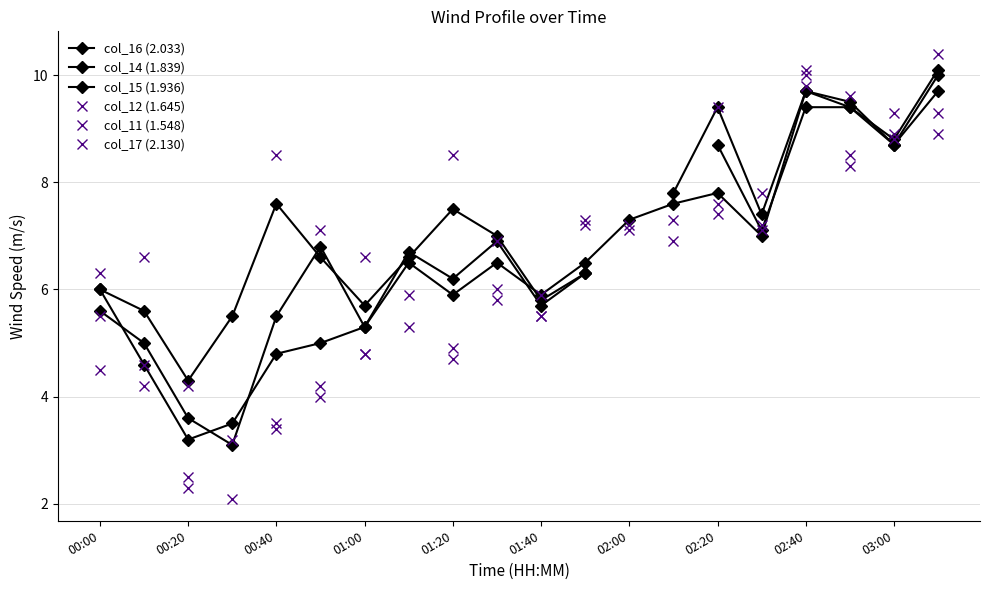

How many times do col_14 (1.839) and col_15 (1.936) cross each other?

5